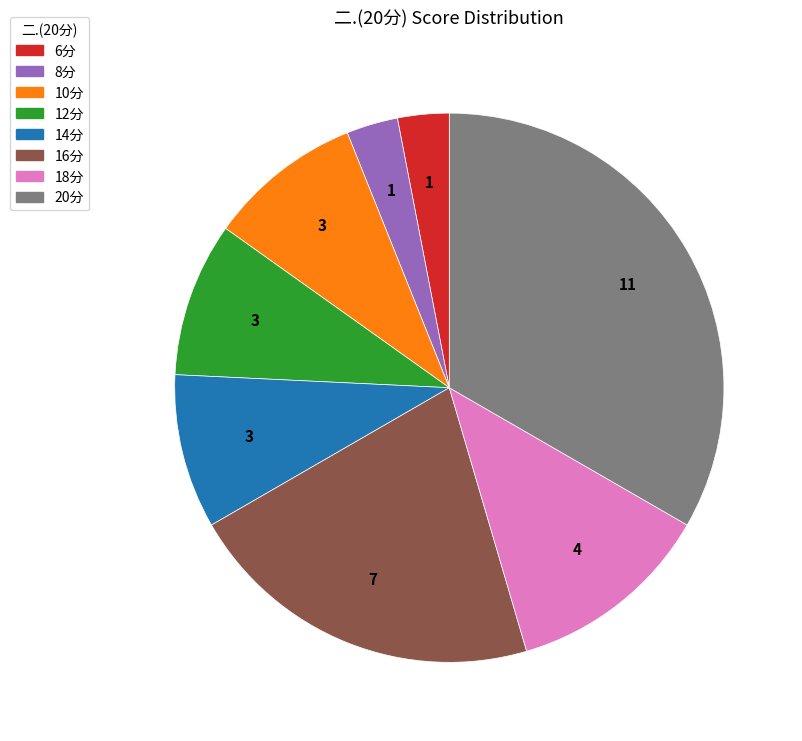

Is there any slice that represents more than half of the pie?

No